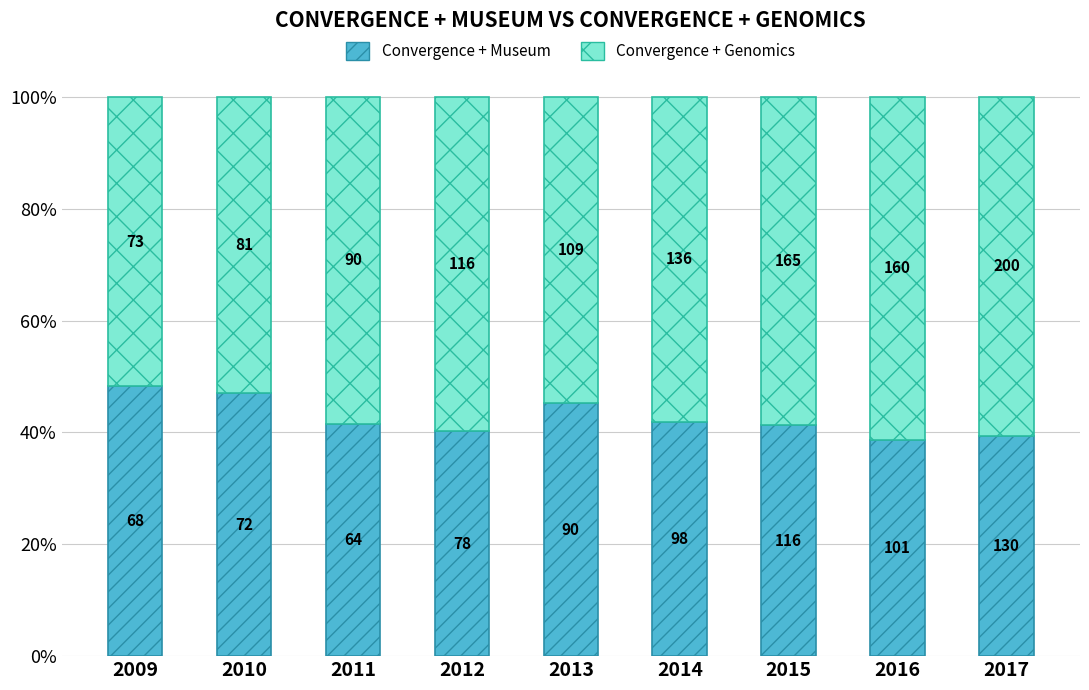

What are all the series names shown in the legend?

Convergence + Museum, Convergence + Genomics